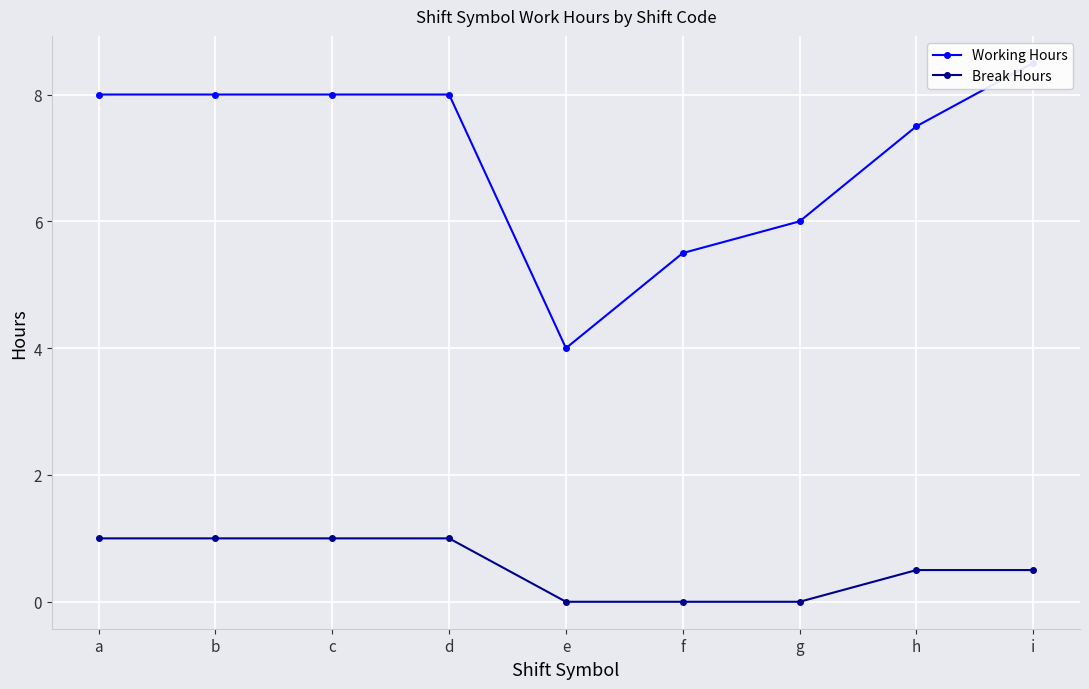

Which category has the lowest value in the Working Hours series?

e